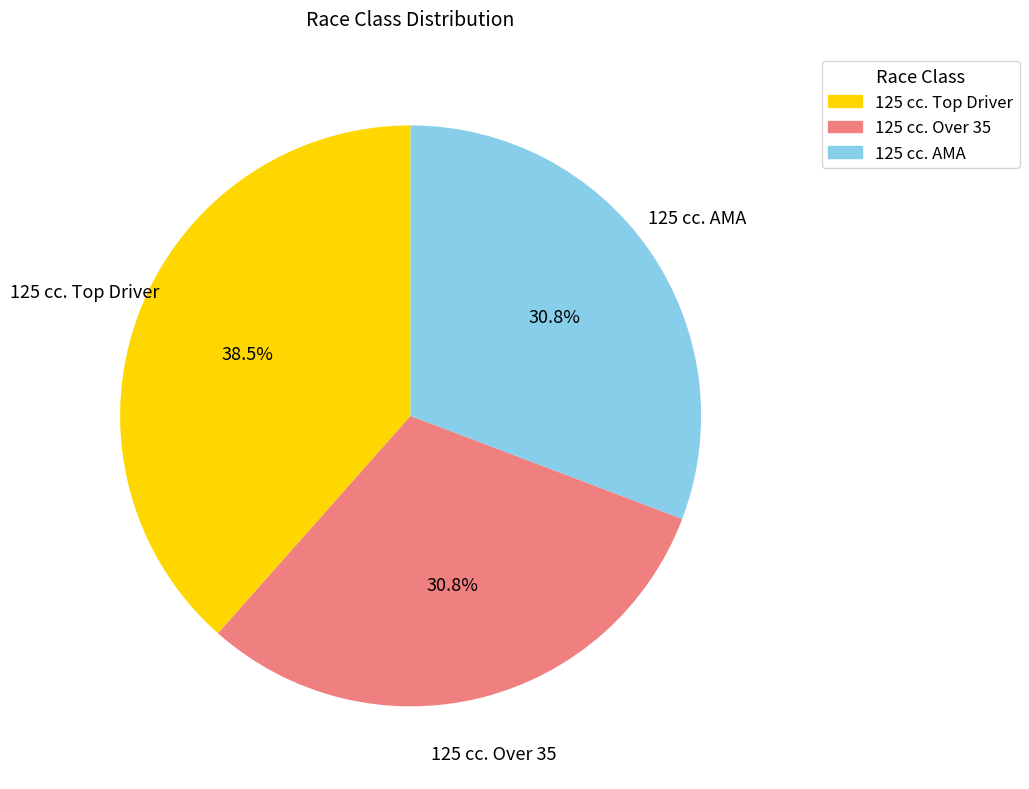

Is there a majority slice in this chart?

No